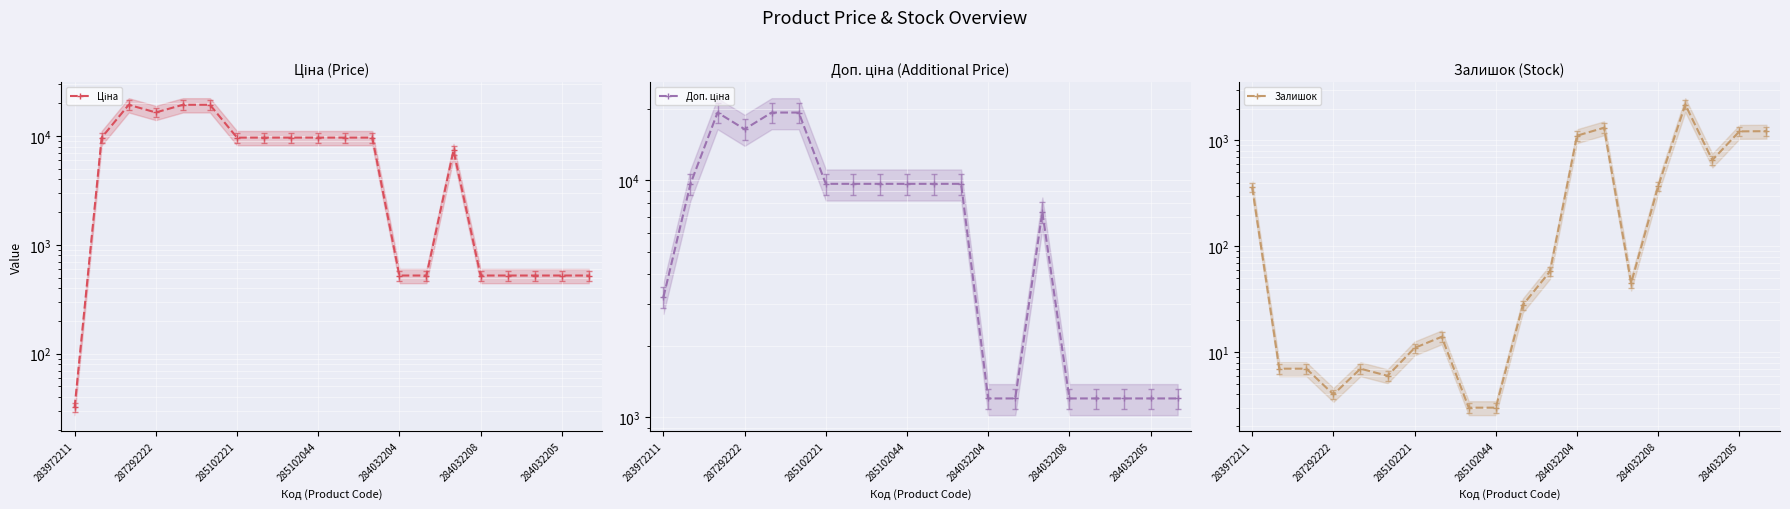

Count the number of data series in this chart.

3